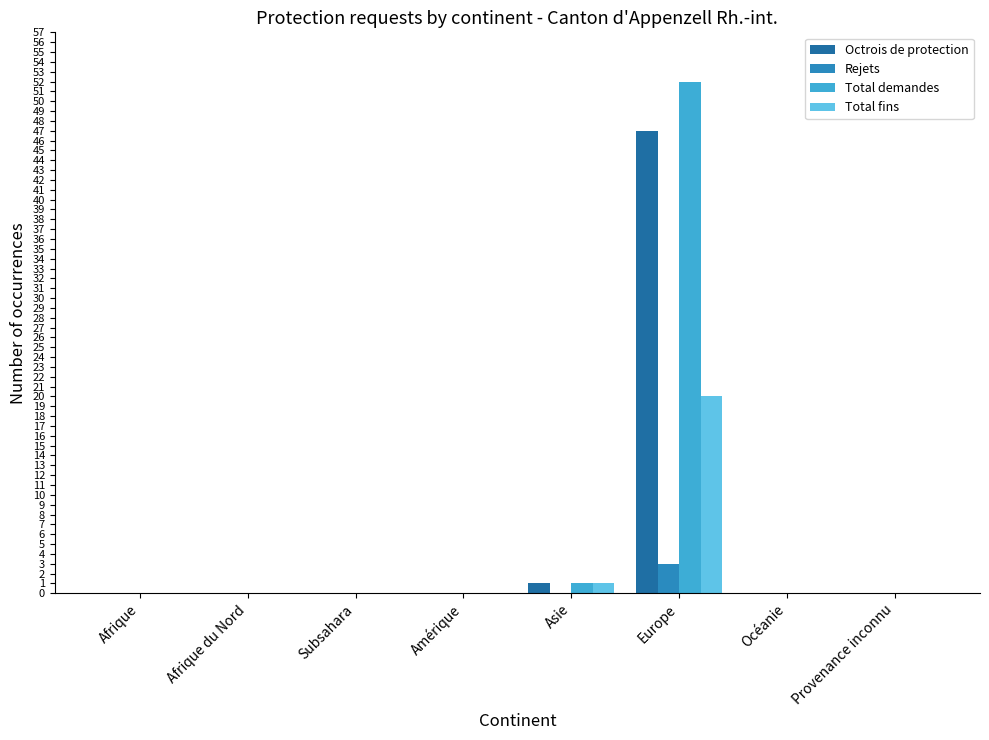

What is the sum of all Total fins values?

21